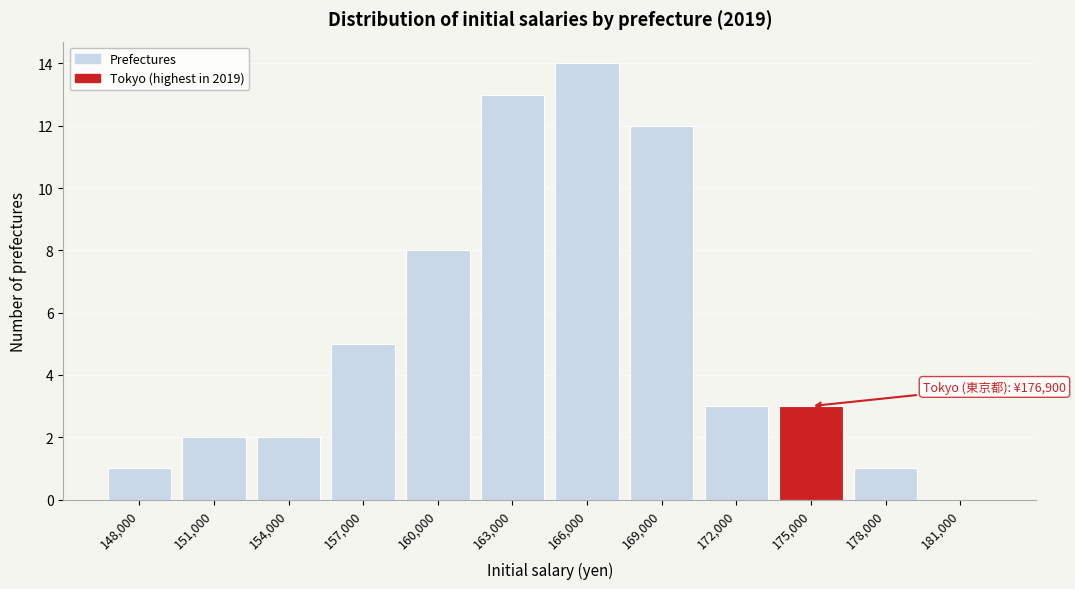

Reading left to right, transcribe all the data shown in this chart.

148,000=1	151,000=2	154,000=2	157,000=5	160,000=8	163,000=13	166,000=14	169,000=12	172,000=3	175,000=3	178,000=1	181,000=0